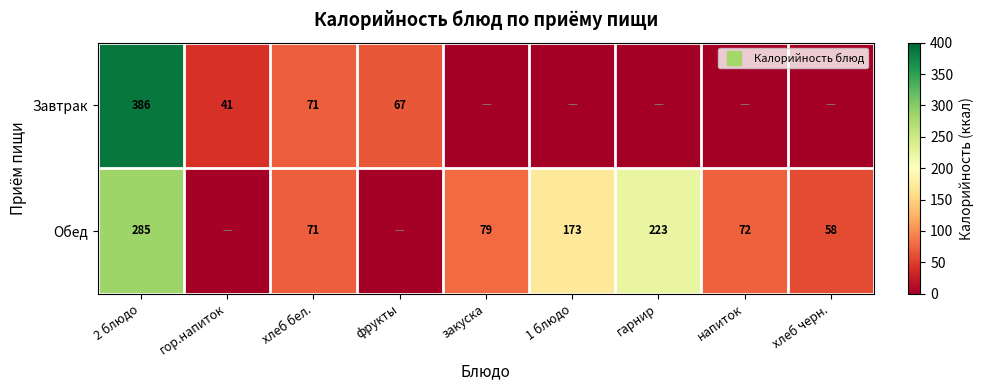

At which label does Завтрак reach its minimum?

закуска